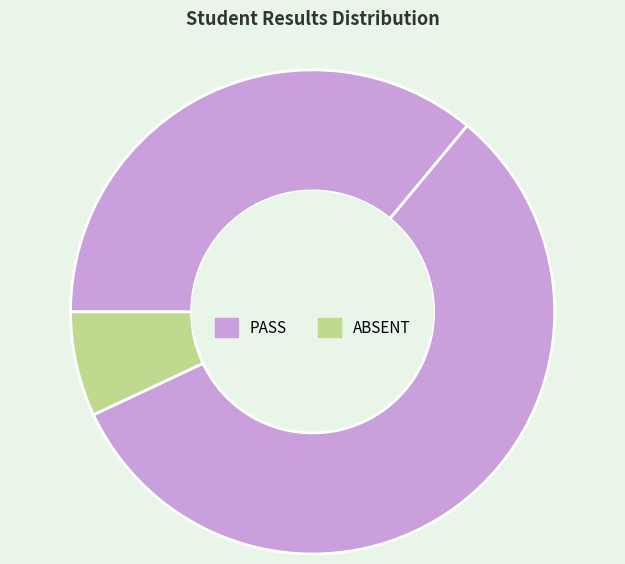

How many slices are in this pie chart?

3